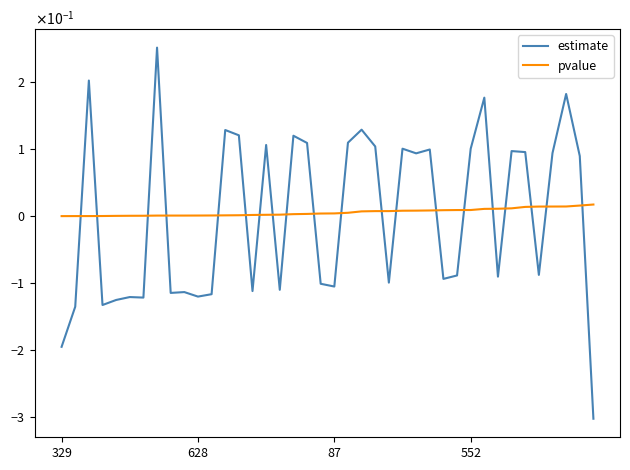

What is the lowest value of the estimate series?

-0.3